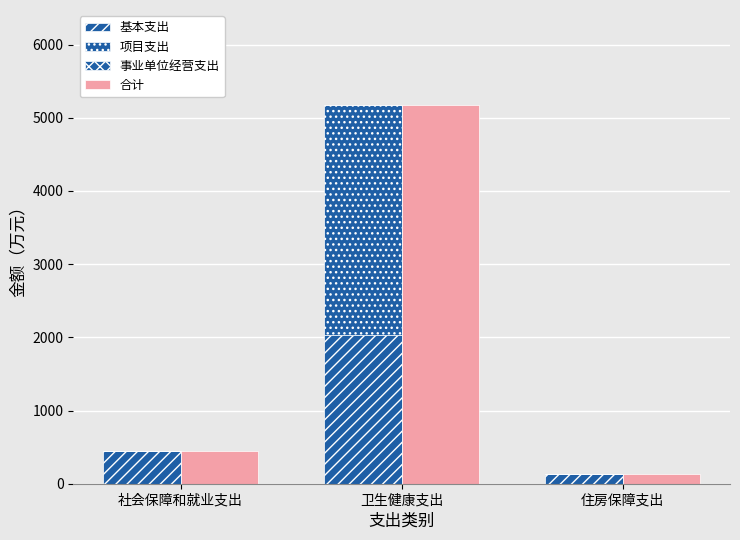

What position from the left is 住房保障支出?

3